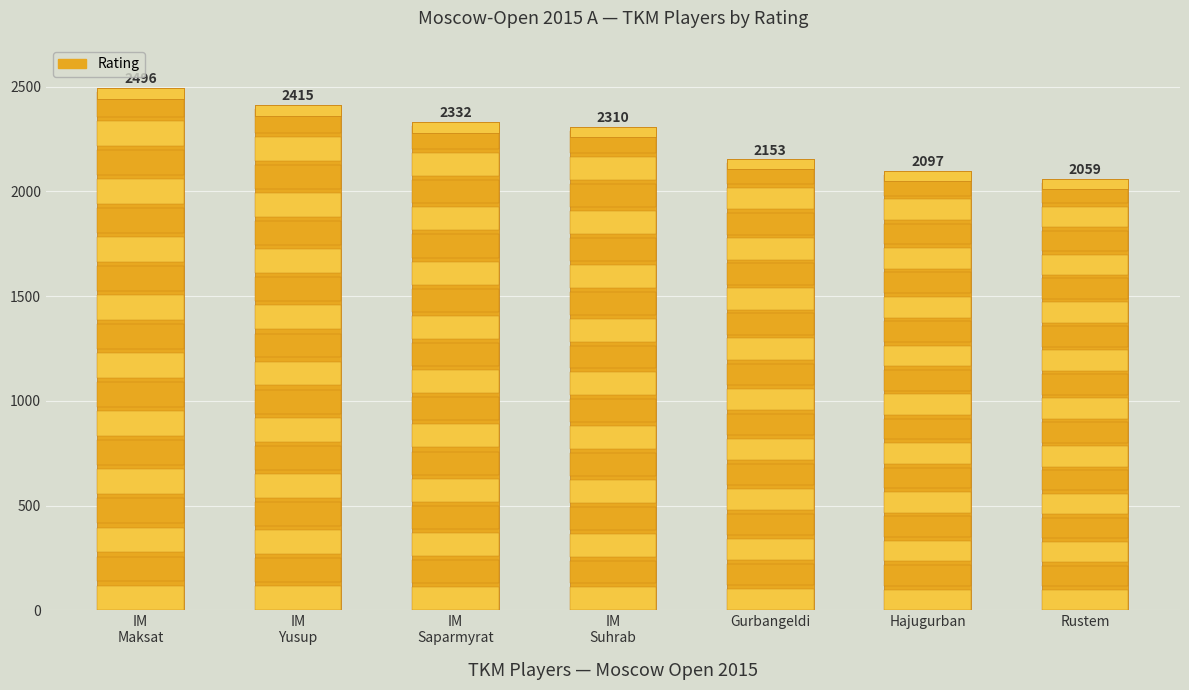

List the labels in order of value, smallest first.

Rustem, Hajugurban, Gurbangeldi, IM
Suhrab, IM
Saparmyrat, IM
Yusup, IM
Maksat